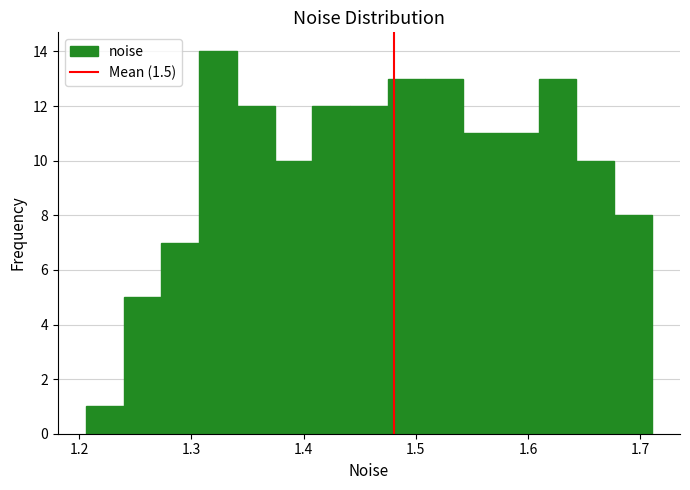

Around what value on the x-axis is the tallest bar? Give the approximate position of its centre, as read against the axis.

1.32